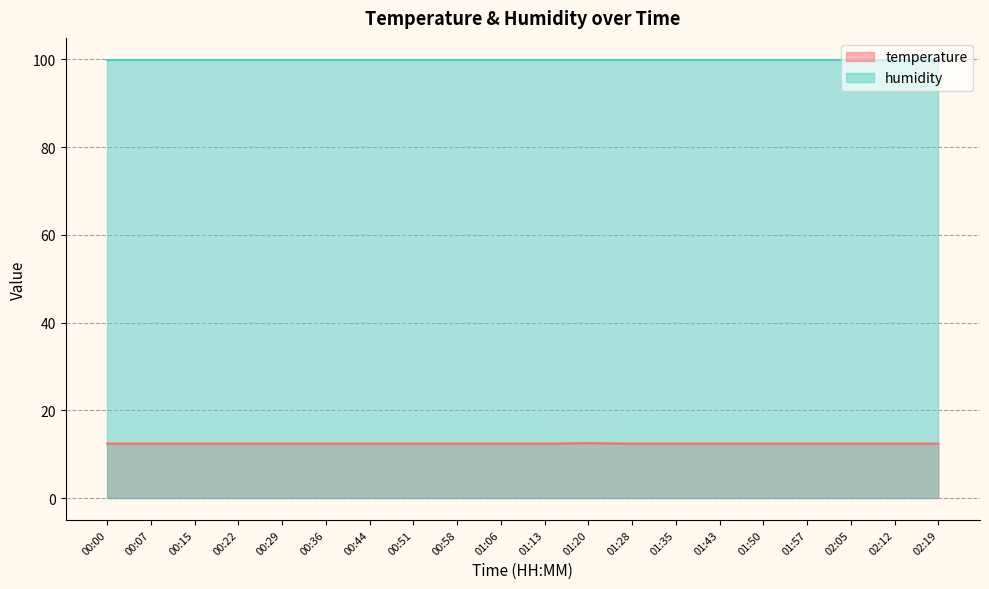

What is the change in value from 00:44 to 01:20?

+0.1